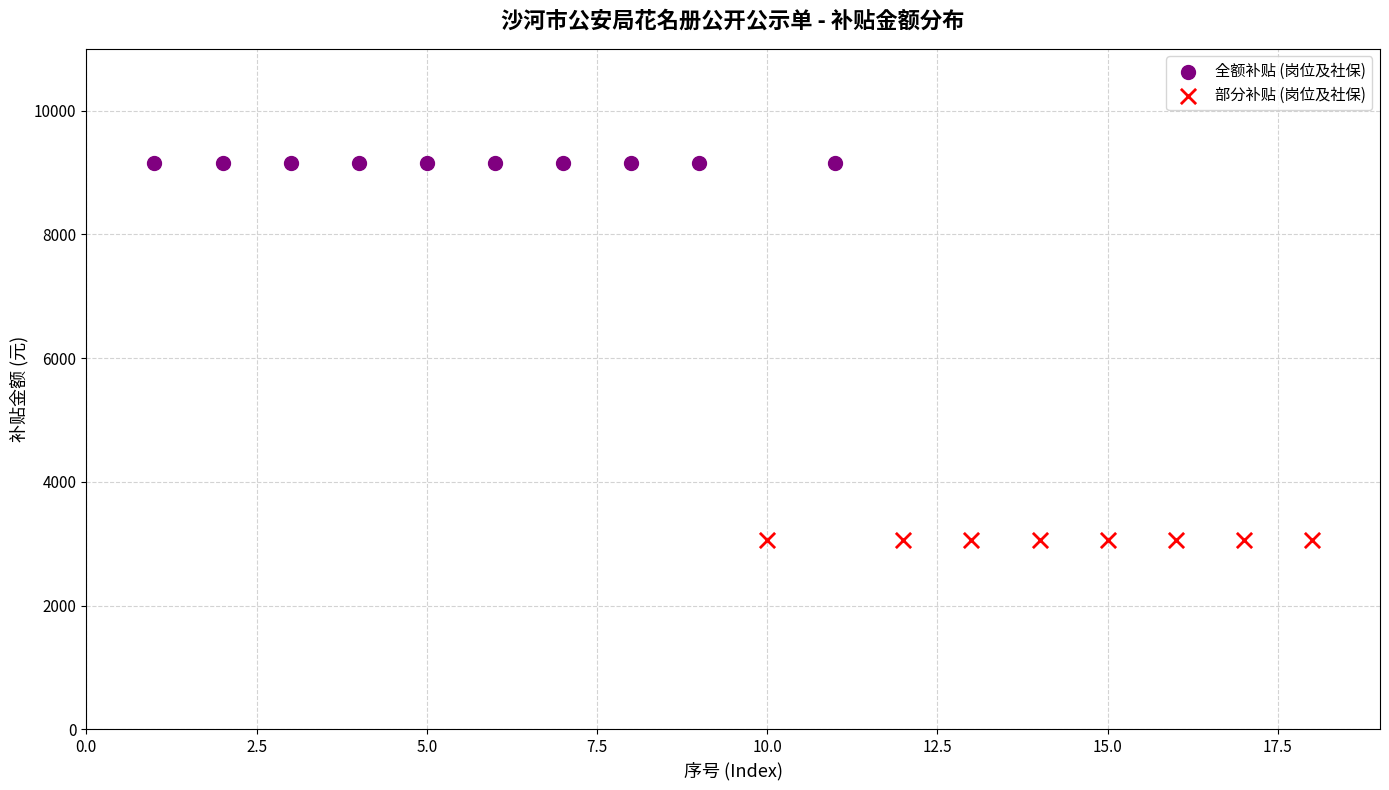

Which series contains the lowest Y value?

部分补贴 (岗位及社保)